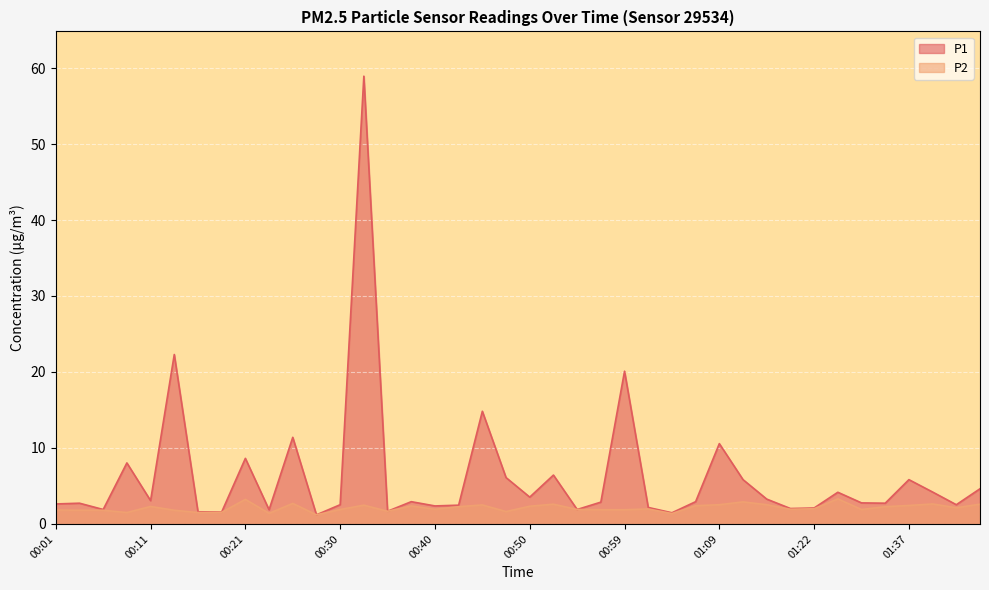

Where does the P1 series first go above 2?

00:01